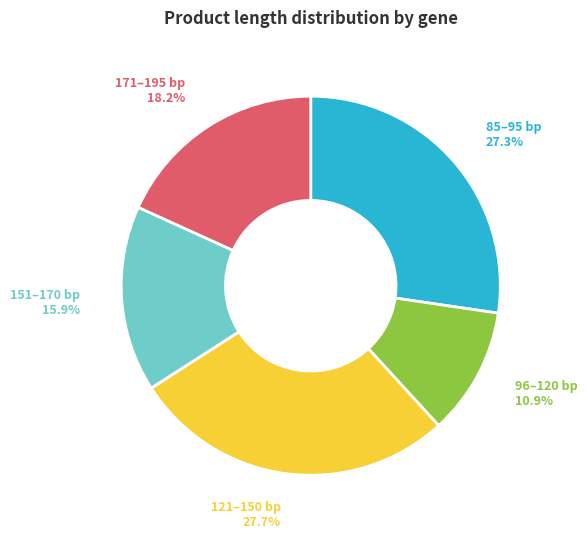

Does any single category account for the majority?

No